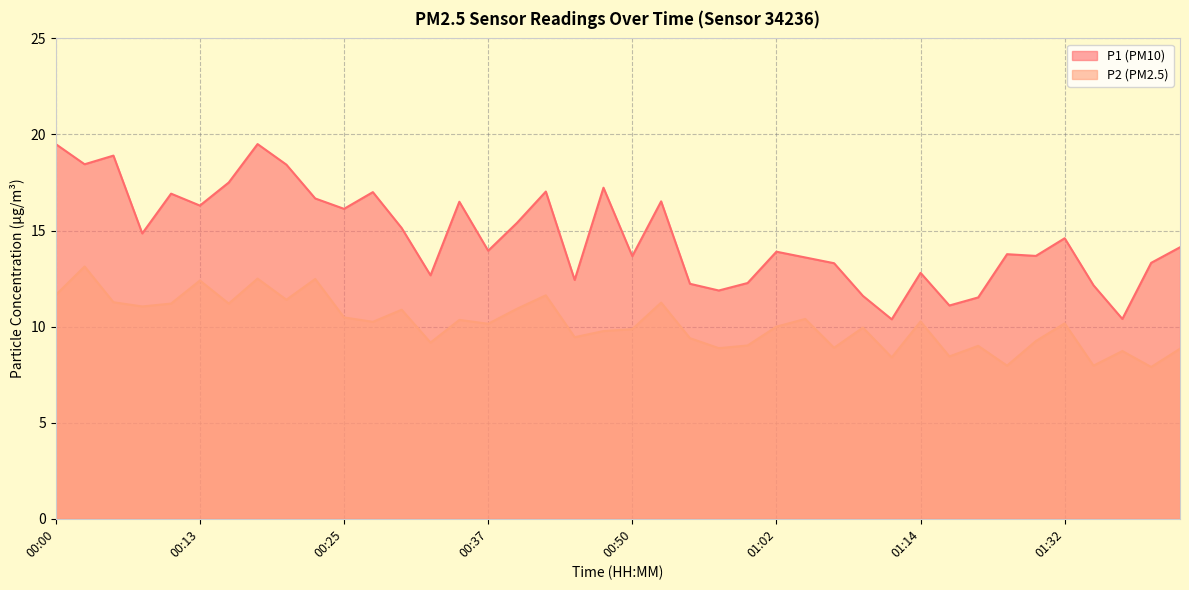

What are all the series names shown in the legend?

P1, P2